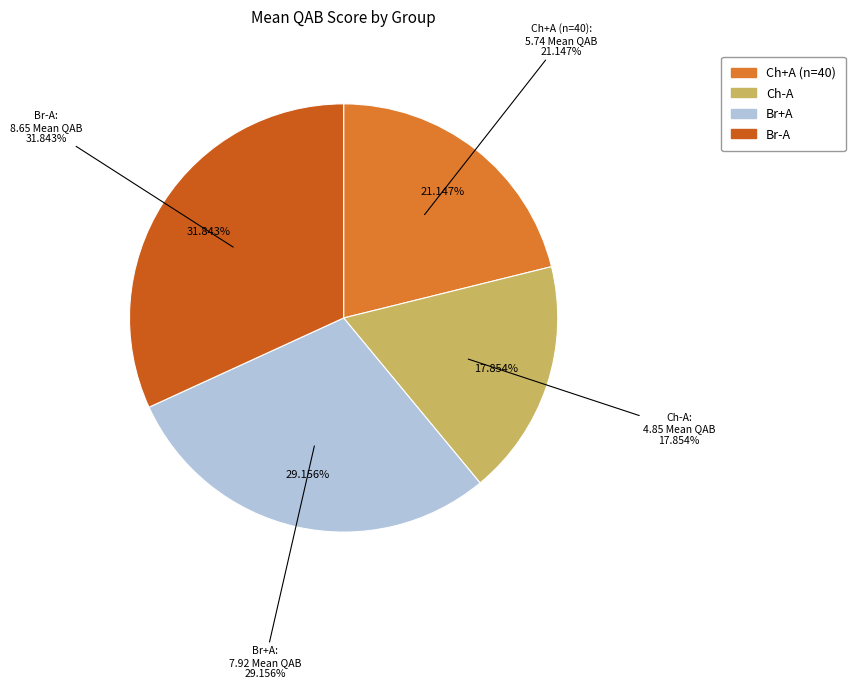

To the nearest percent, what portion does Ch-A represent?

18%